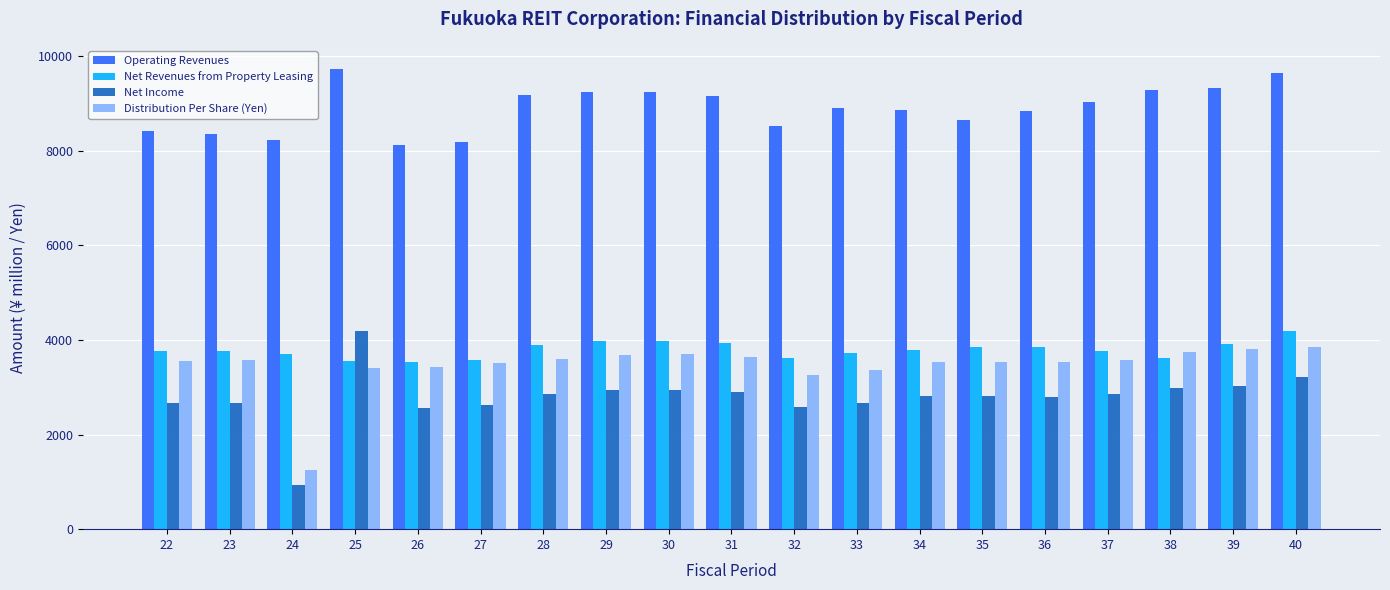

What is the spread (max minus min) of values at 24?

7296